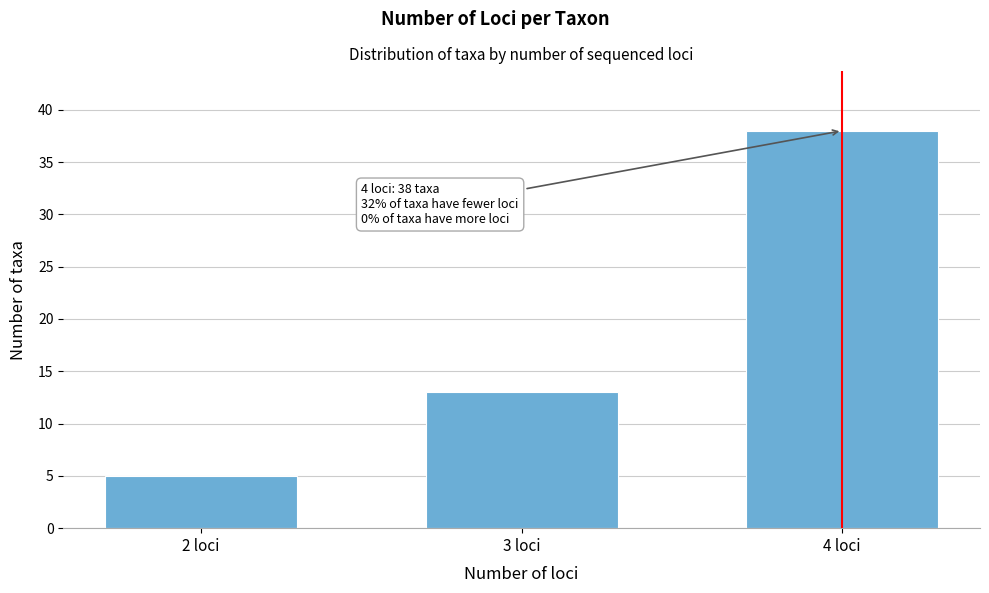

Reading right to left, what are all the values shown in this chart?

38	13	5